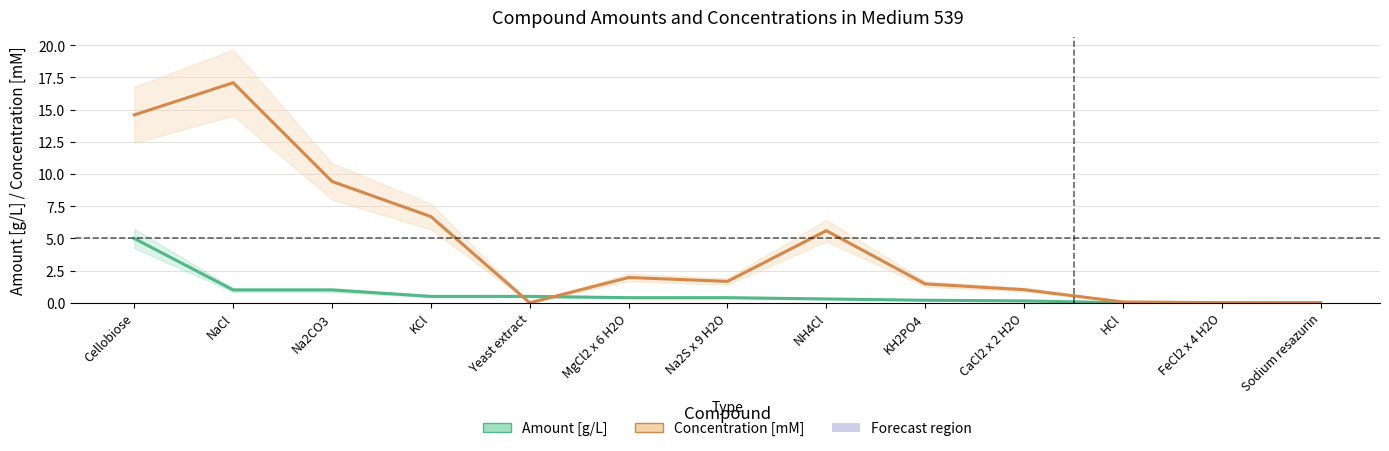

What is the difference between the second highest and minimum values in the Concentration [mM] series?

14.6